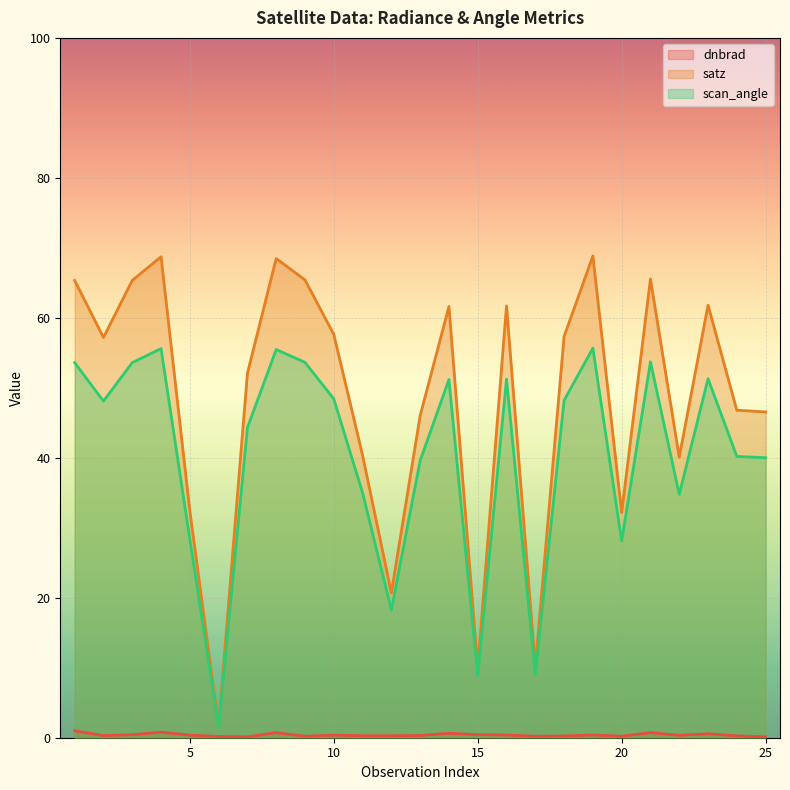

True or false: dnbrad and satz intersect in this chart.

False